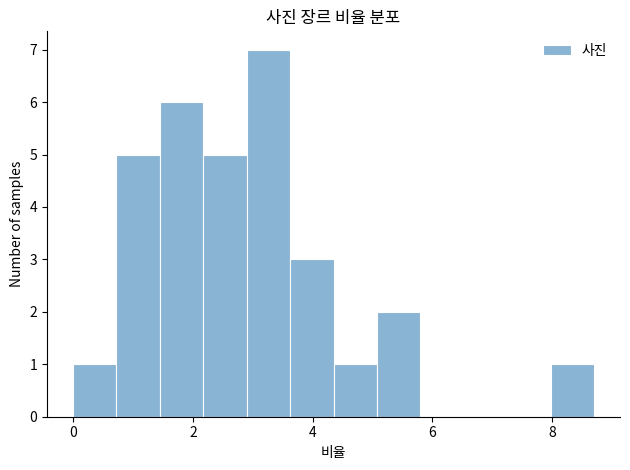

Read against the x-axis, roughly where is the centre of the tallest bar?

3.2